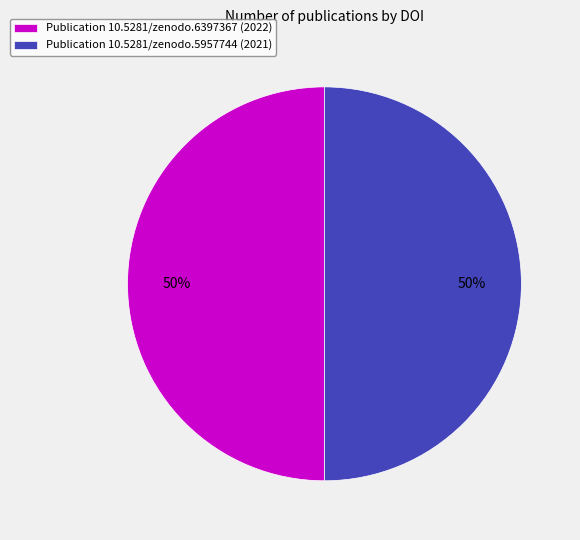

To the nearest percent, what is the average slice percentage?

50%